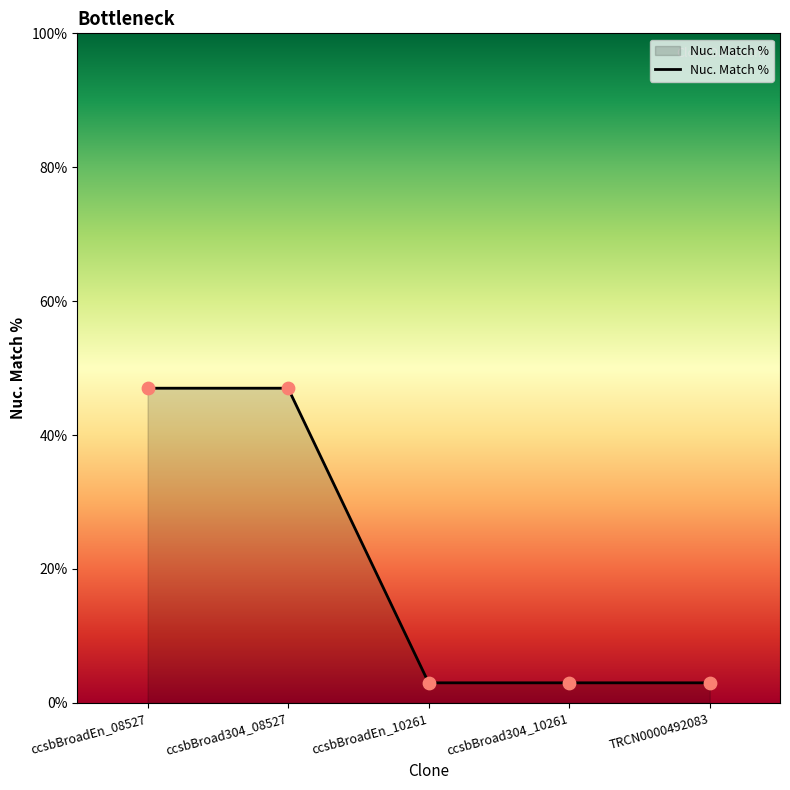

What is the change in value from ccsbBroad304_08527 to ccsbBroad304_10261?

-44